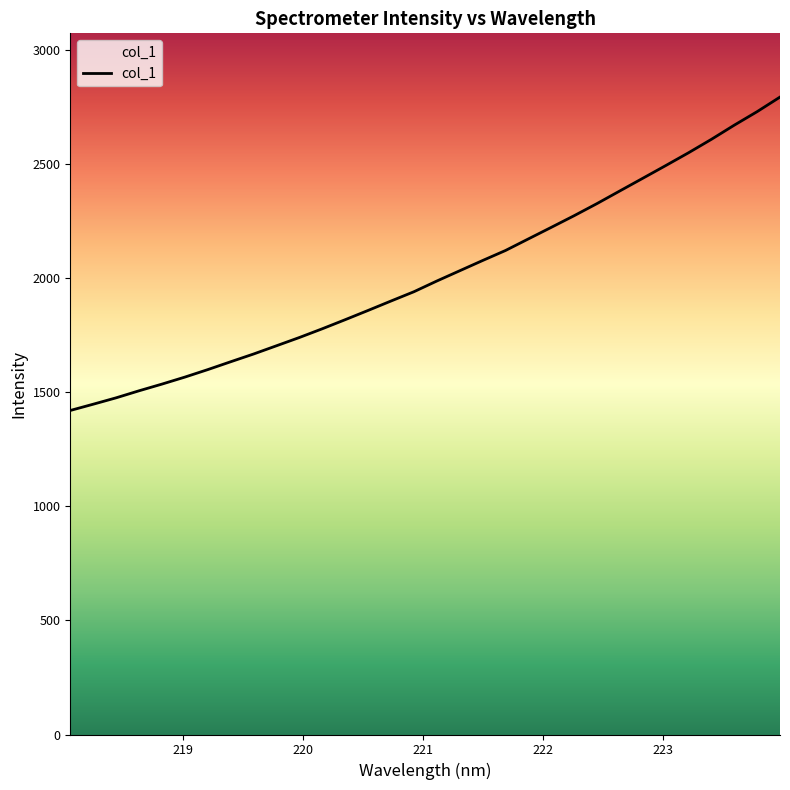

What is the difference between the maximum and second lowest values?

1346.4